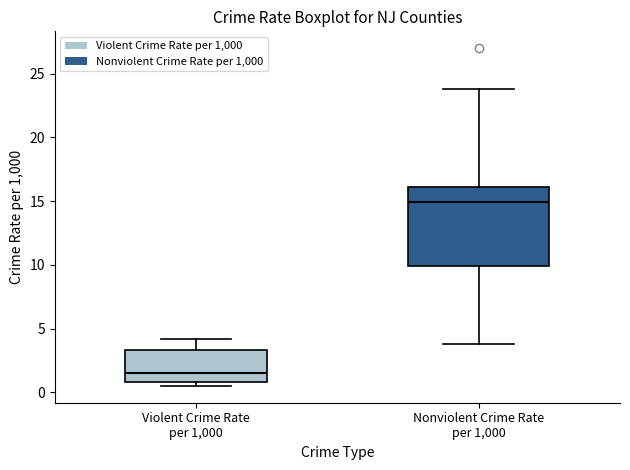

Where does the upper whisker of the box for Nonviolent Crime Rate per 1,000 end on the y-axis? The values are not printed on the chart, so give them approximately, as read against the axis.

24.0